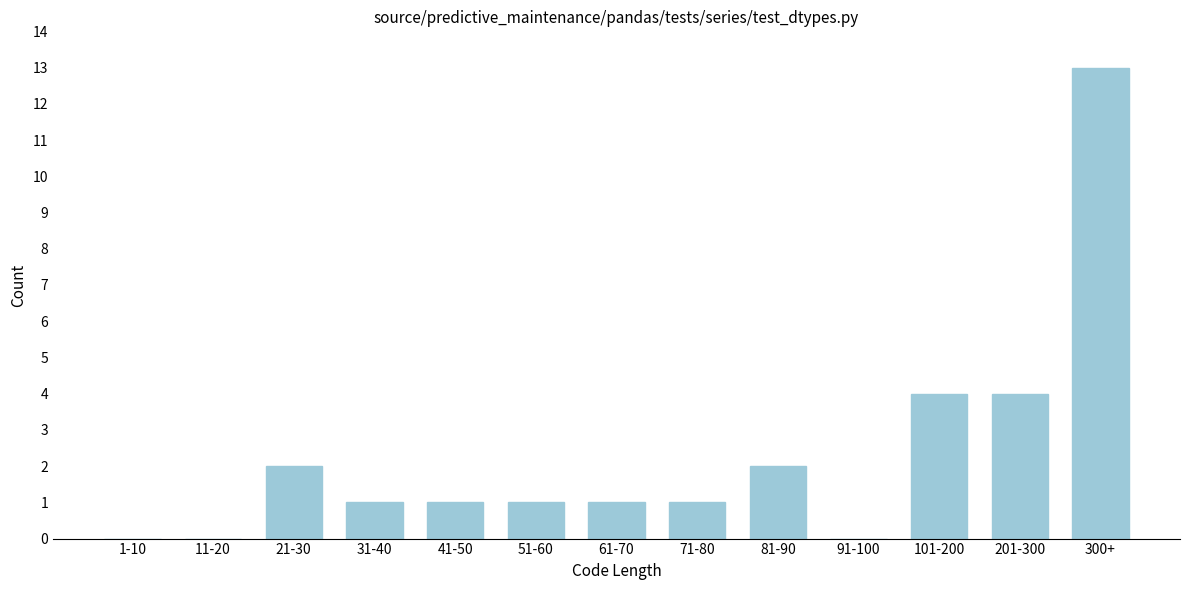

Reading left to right, extract all data points from this chart.

1-10=0	11-20=0	21-30=2	31-40=1	41-50=1	51-60=1	61-70=1	71-80=1	81-90=2	91-100=0	101-200=4	201-300=4	300+=13